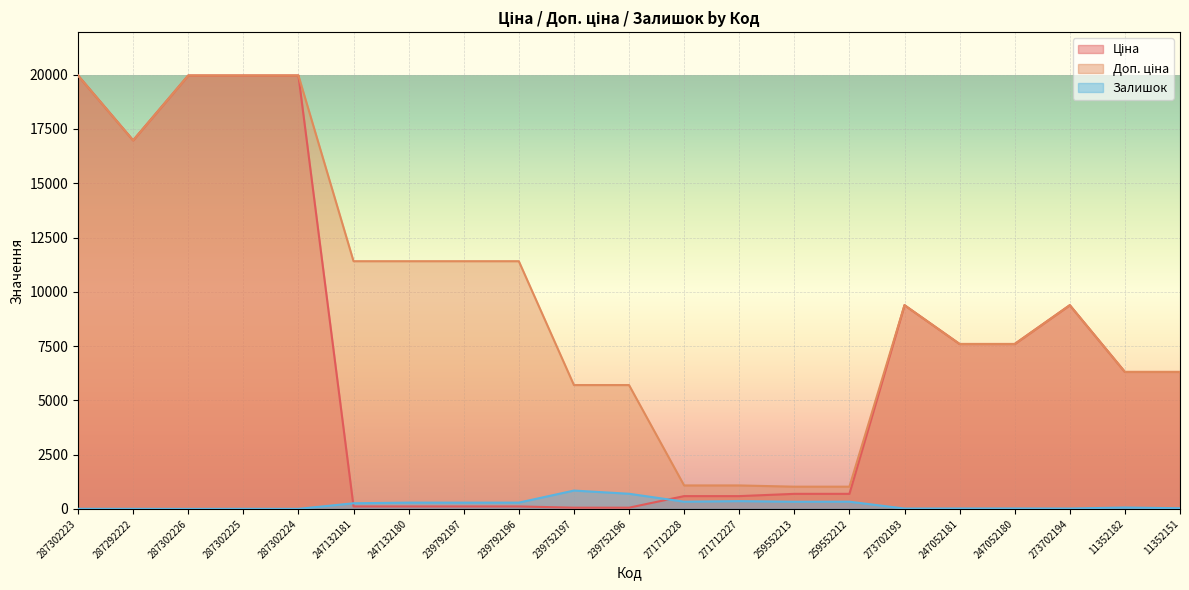

Between 287302224 and 259552213, which series saw the biggest shift?

Ціна